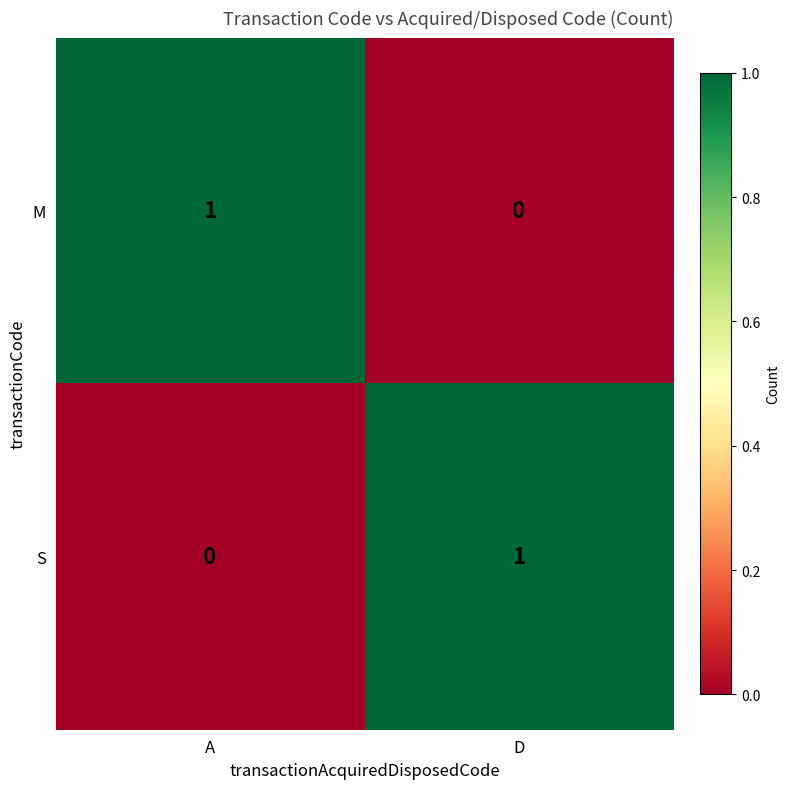

The value of M at A is 2. True or false?

False